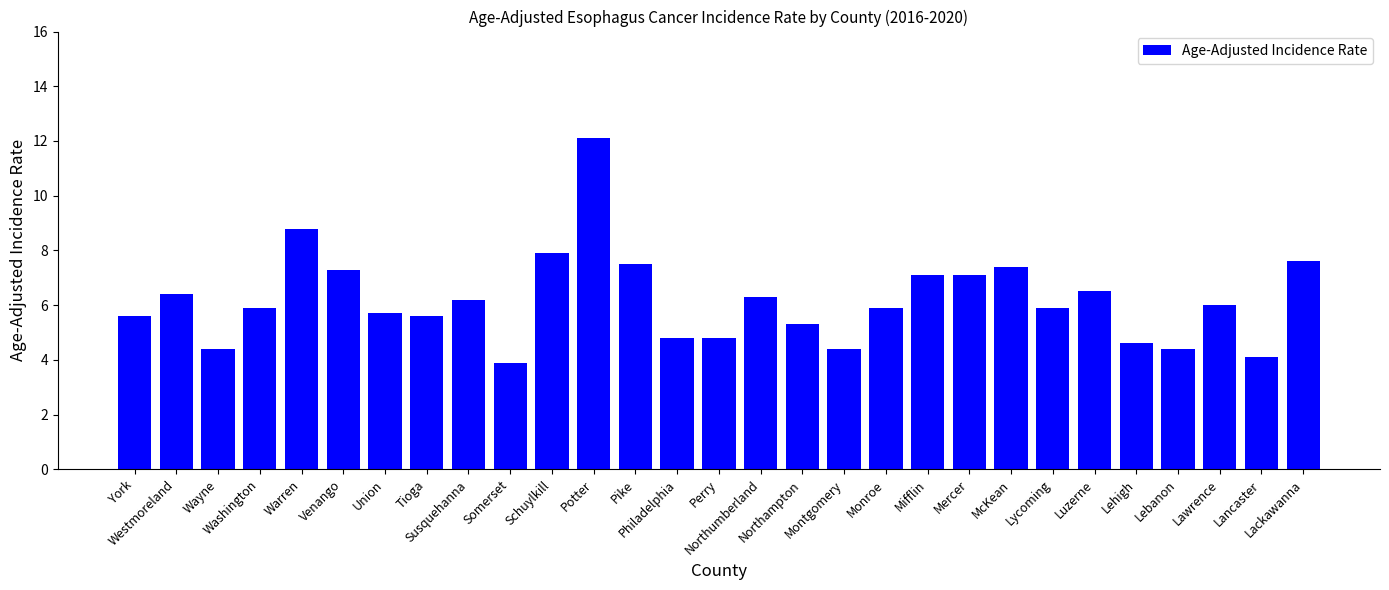

At which label is the value closest to 8?

Schuylkill